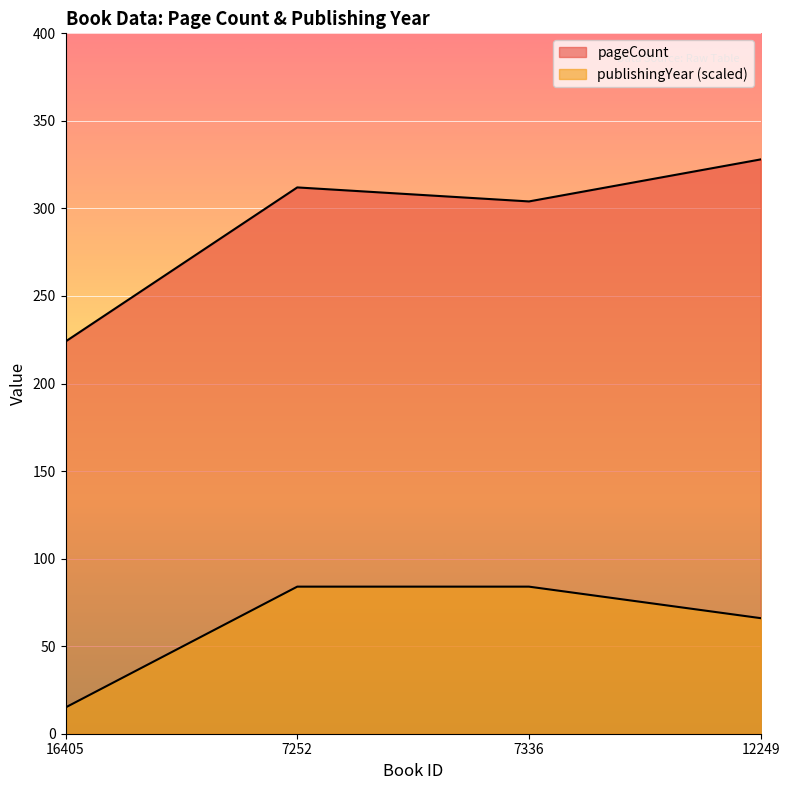

Does the chart display data point markers on the line(s)?

No